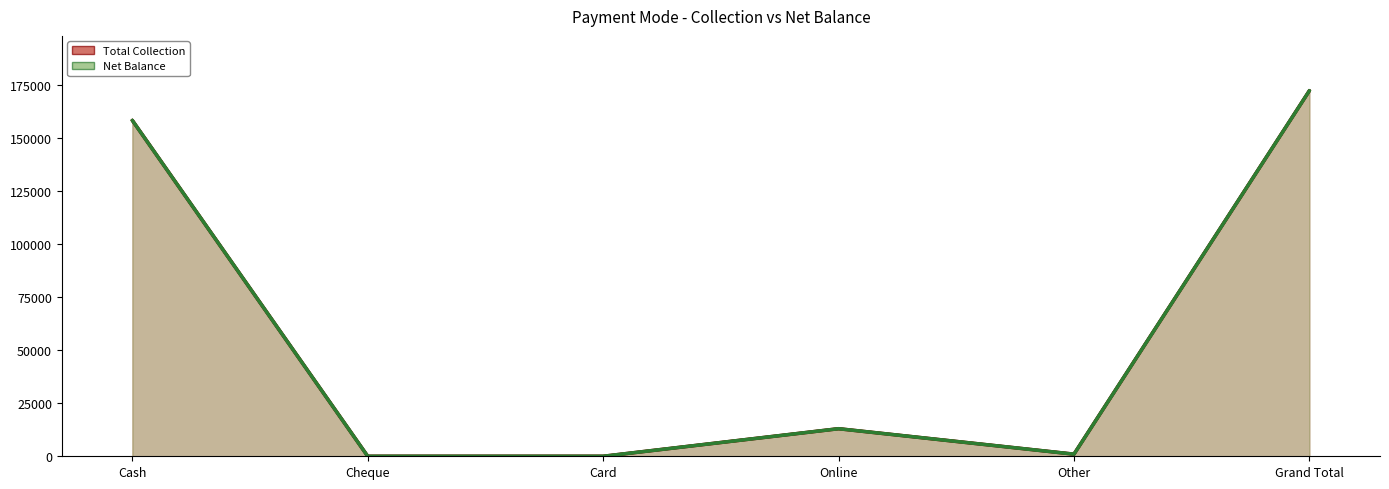

At how many categories does at least one series exceed 1500?

3